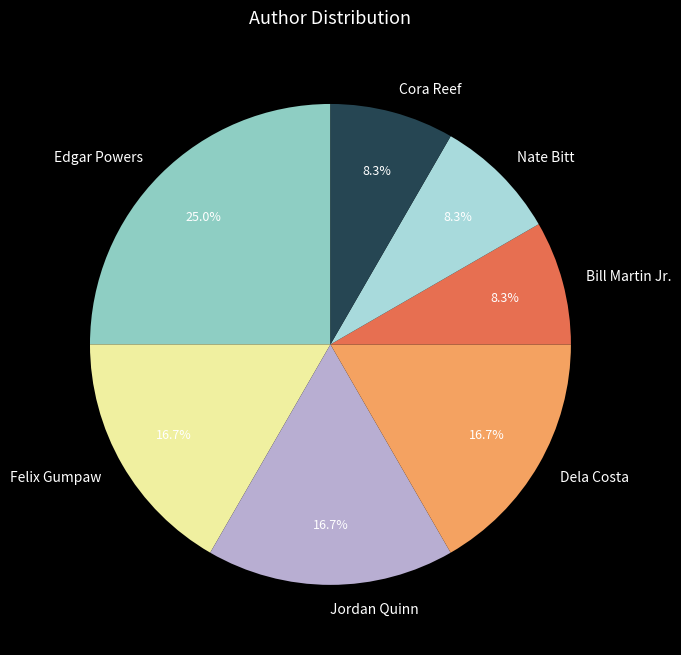

How many segments does this pie chart have?

7